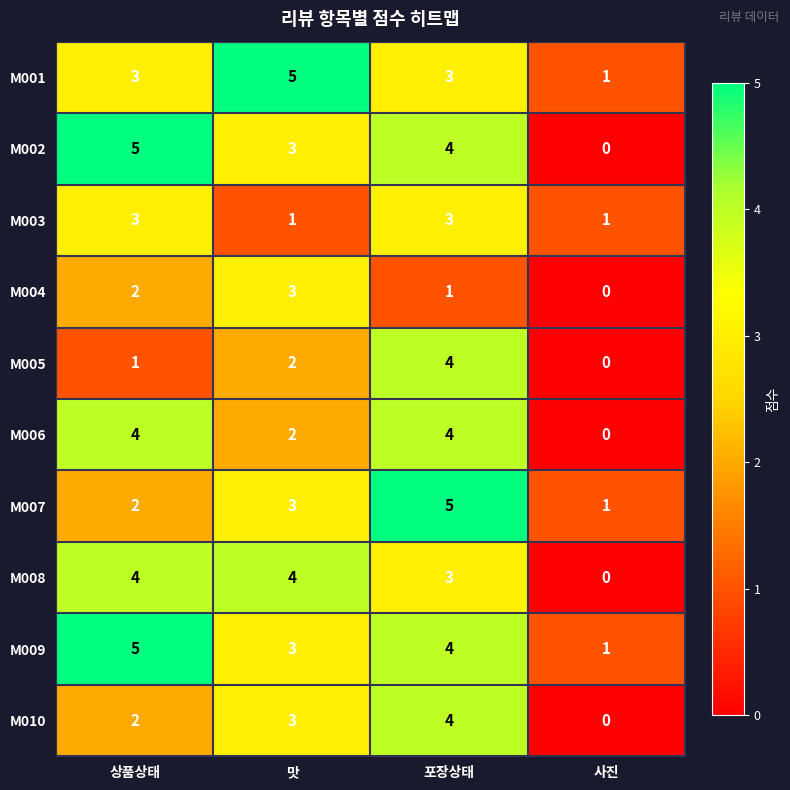

Which series has the largest total across all categories?

M009